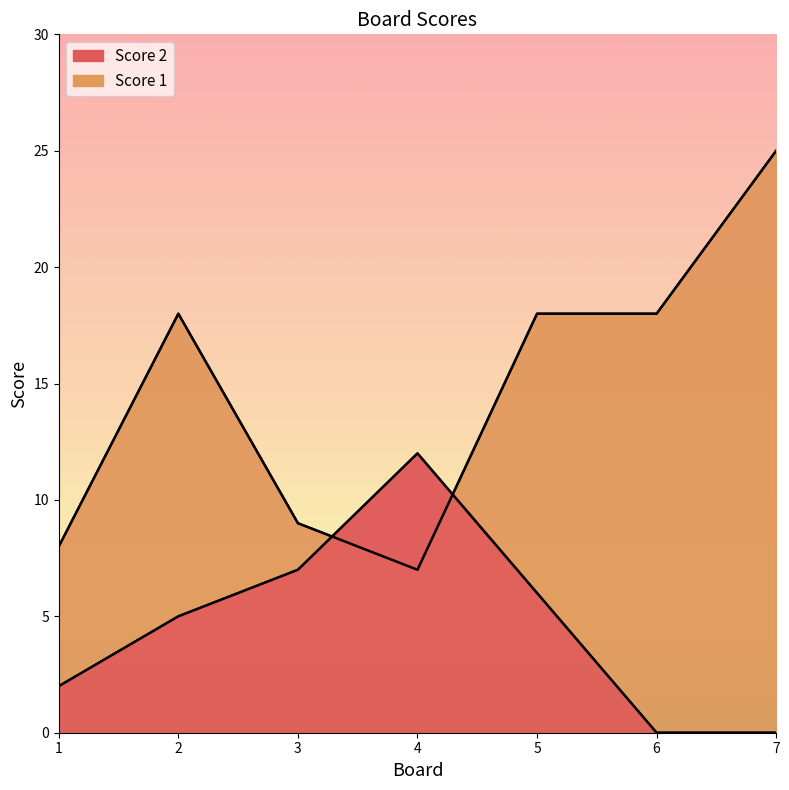

Reading right to left, extract all data points from this chart.

Score 2: 0	0	6	12	7	5	2
Score 1: 25	18	18	7	9	18	8